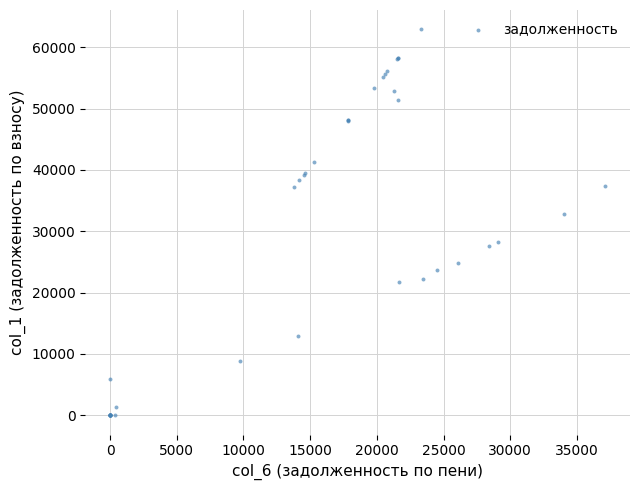

What Y value in the scatter plot is closest to 31464?

32833.8